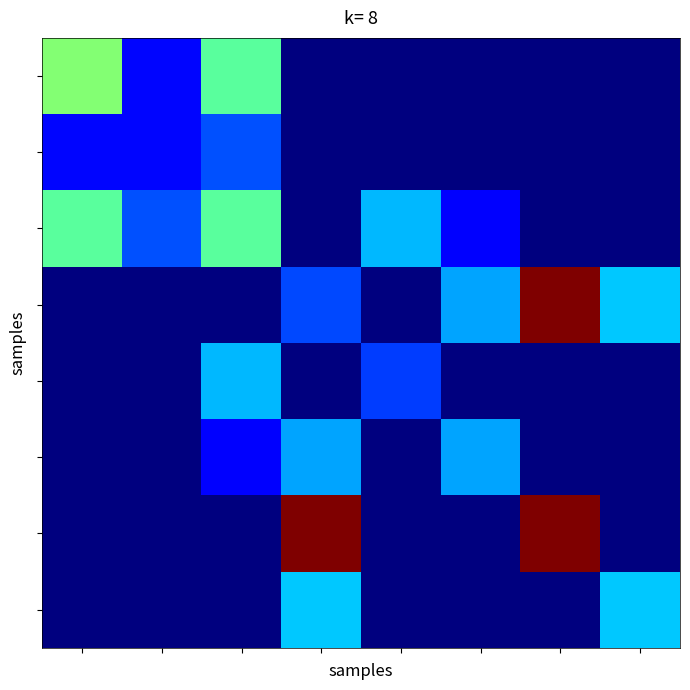

At how many categories does at least one series exceed 8?

8